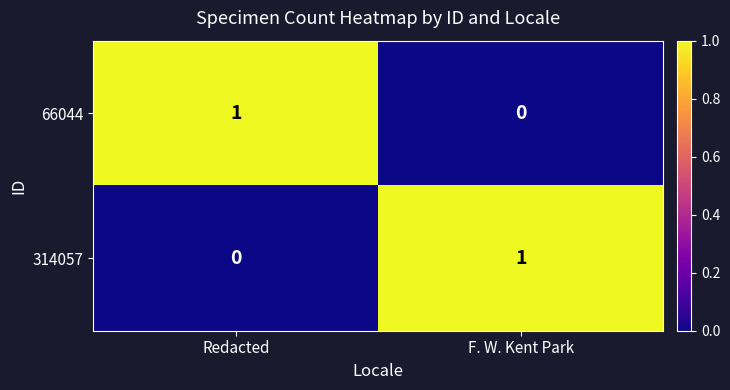

The value of 314057 at F. W. Kent Park is 1. True or false?

True